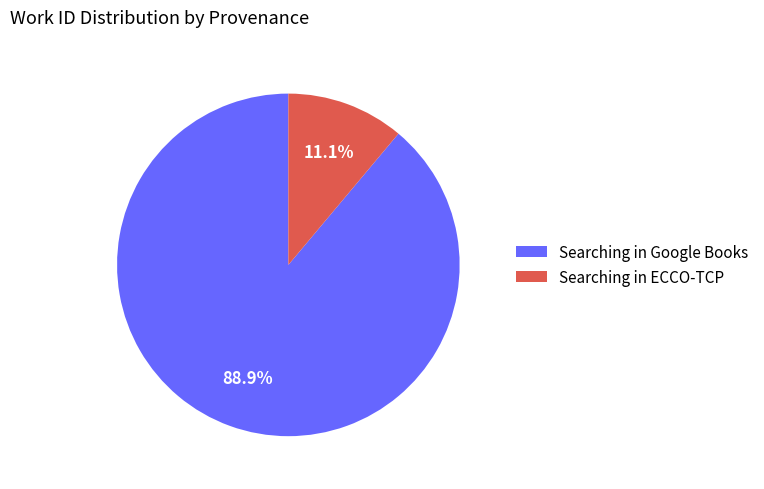

How many slices are in this pie chart?

2